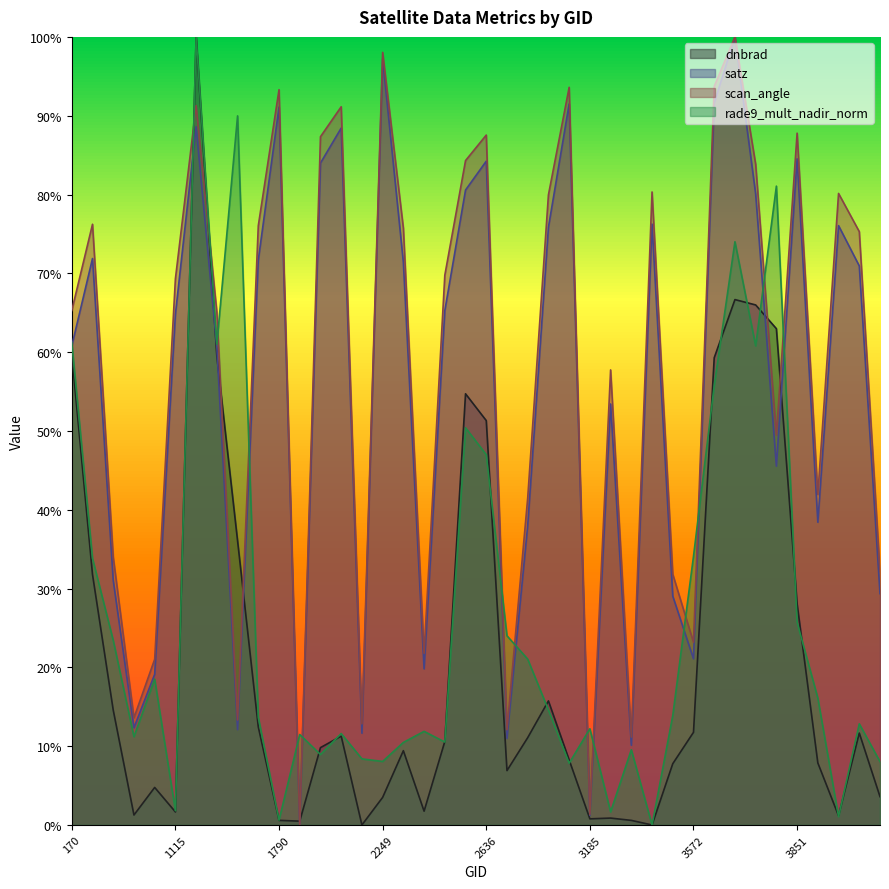

What is the sum of the rade9_mult_nadir_norm values at 1925 and 4058?

12.5